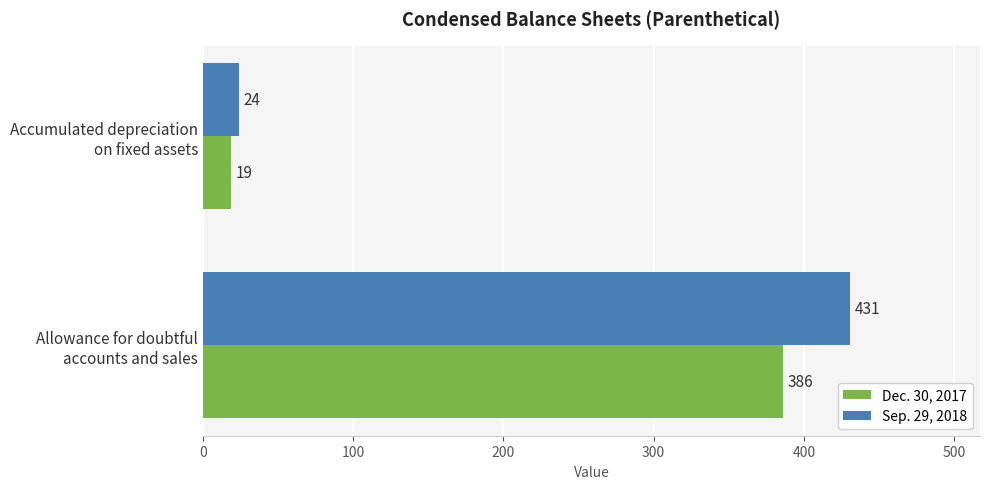

Which series has the largest total across all categories?

Sep. 29, 2018